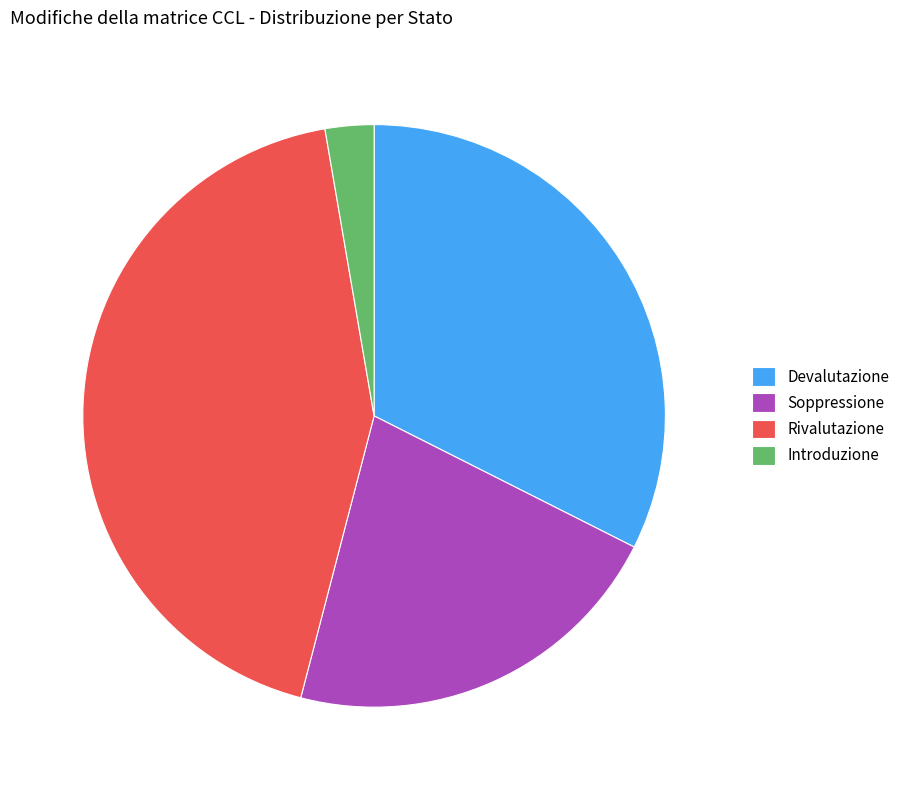

Is it true that Devalutazione is 32% of the pie?

True